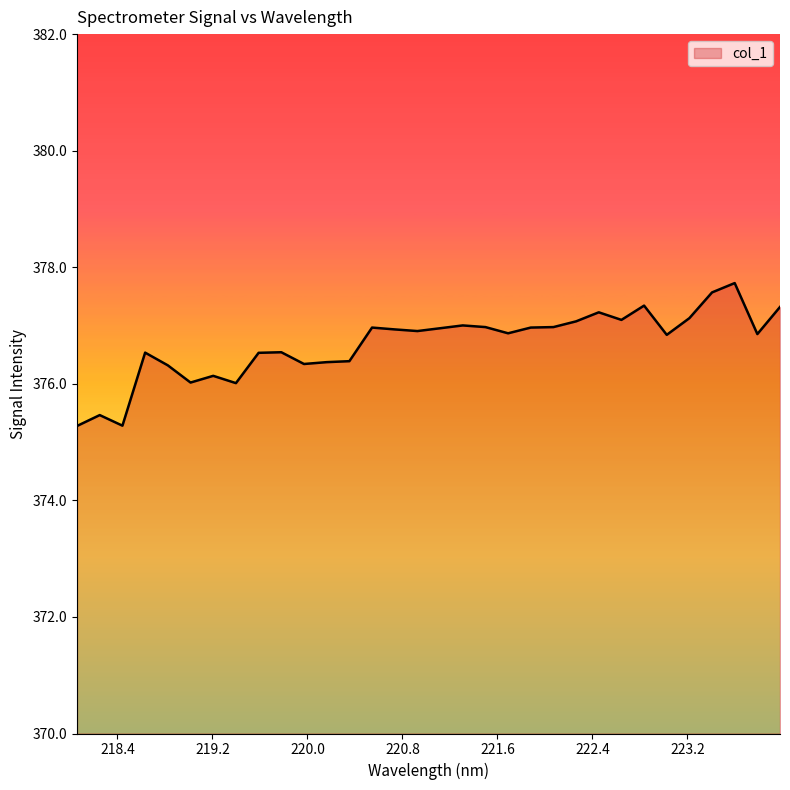

What is the smallest value displayed?

375.3